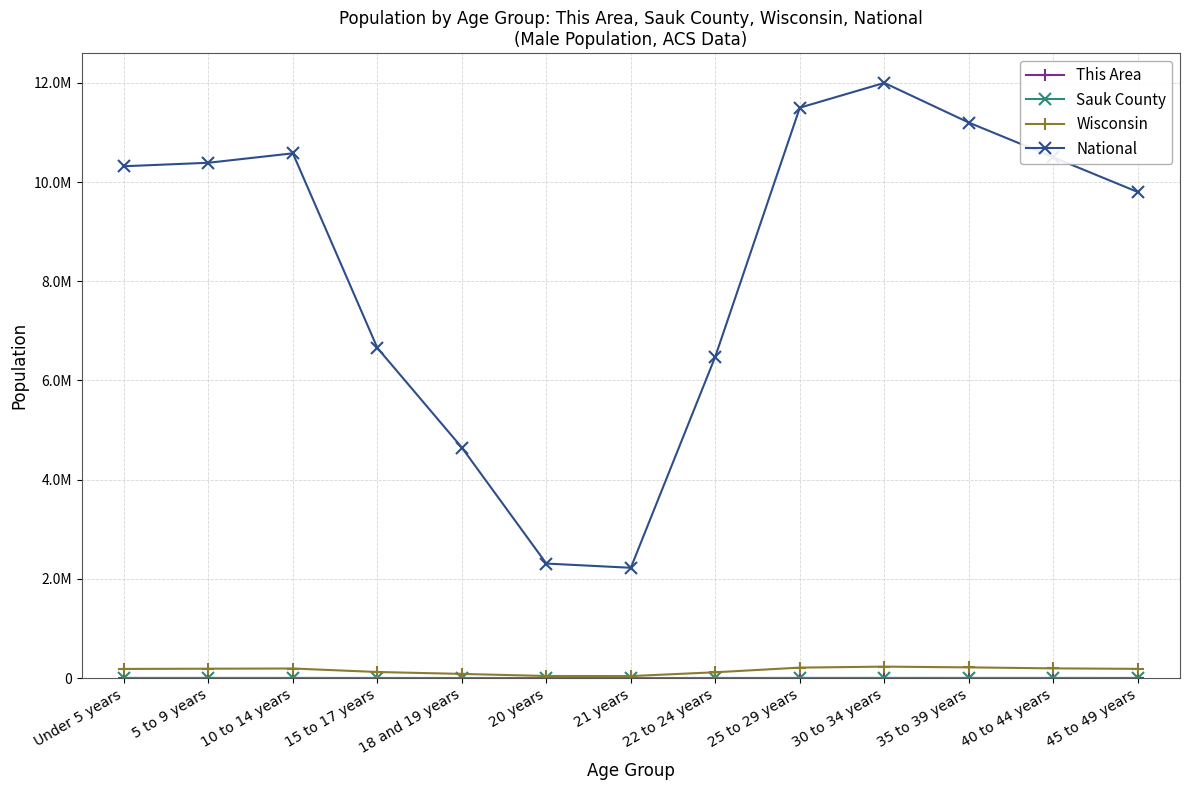

Reading left to right, what are all the values shown in this chart?

This Area: Under 5 years=172	5 to 9 years=168	10 to 14 years=172	15 to 17 years=101	18 and 19 years=50	20 years=15	21 years=17	22 to 24 years=87	25 to 29 years=195	30 to 34 years=210	35 to 39 years=185	40 to 44 years=160	45 to 49 years=145
Sauk County: Under 5 years=2073	5 to 9 years=2024	10 to 14 years=2159	15 to 17 years=1355	18 and 19 years=689	20 years=335	21 years=304	22 to 24 years=1086	25 to 29 years=2200	30 to 34 years=2350	35 to 39 years=2100	40 to 44 years=1900	45 to 49 years=1800
Wisconsin: Under 5 years=183391	5 to 9 years=188286	10 to 14 years=192232	15 to 17 years=121681	18 and 19 years=83122	20 years=41007	21 years=39578	22 to 24 years=116312	25 to 29 years=210000	30 to 34 years=230000	35 to 39 years=215000	40 to 44 years=195000	45 to 49 years=185000
National: Under 5 years=10319427	5 to 9 years=10389638	10 to 14 years=10579862	15 to 17 years=6656209	18 and 19 years=4647457	20 years=2308319	21 years=2223198	22 to 24 years=6482659	25 to 29 years=11500000	30 to 34 years=12000000	35 to 39 years=11200000	40 to 44 years=10500000	45 to 49 years=9800000